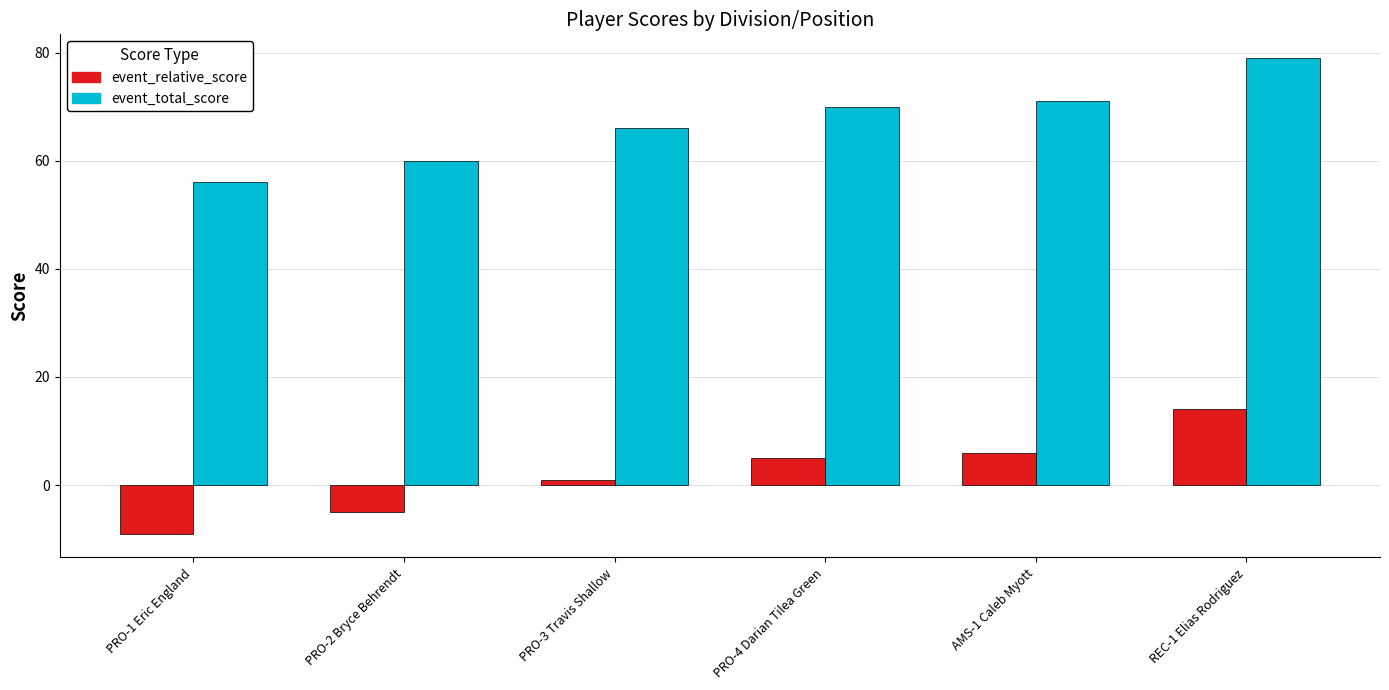

What is the total value across all series at REC-1 Elias Rodriguez?

93